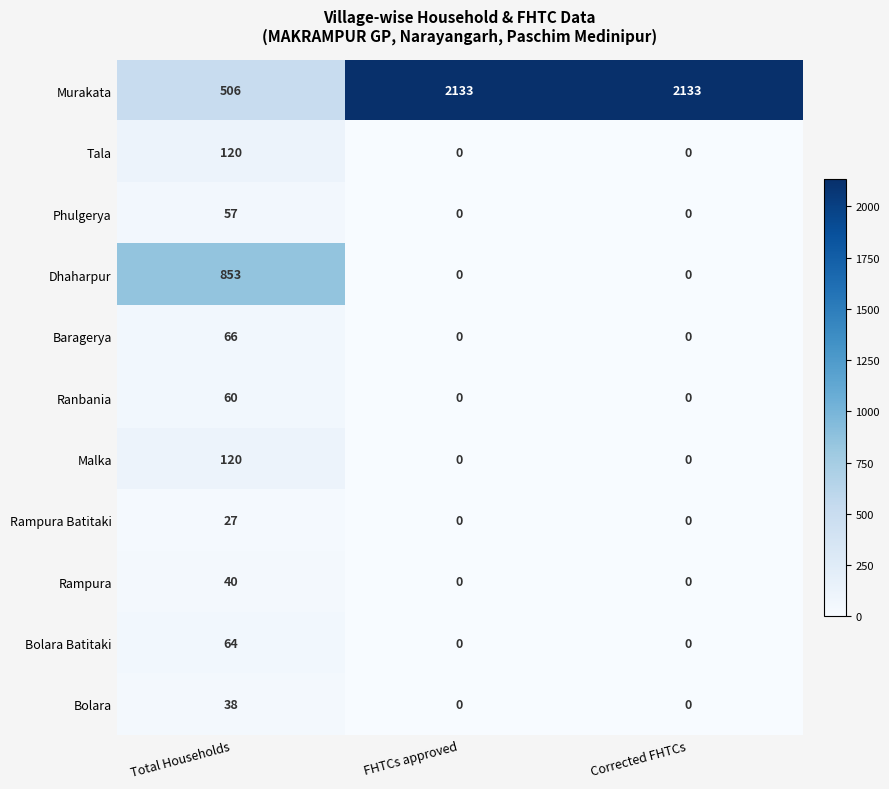

What is the greatest value displayed?

2133